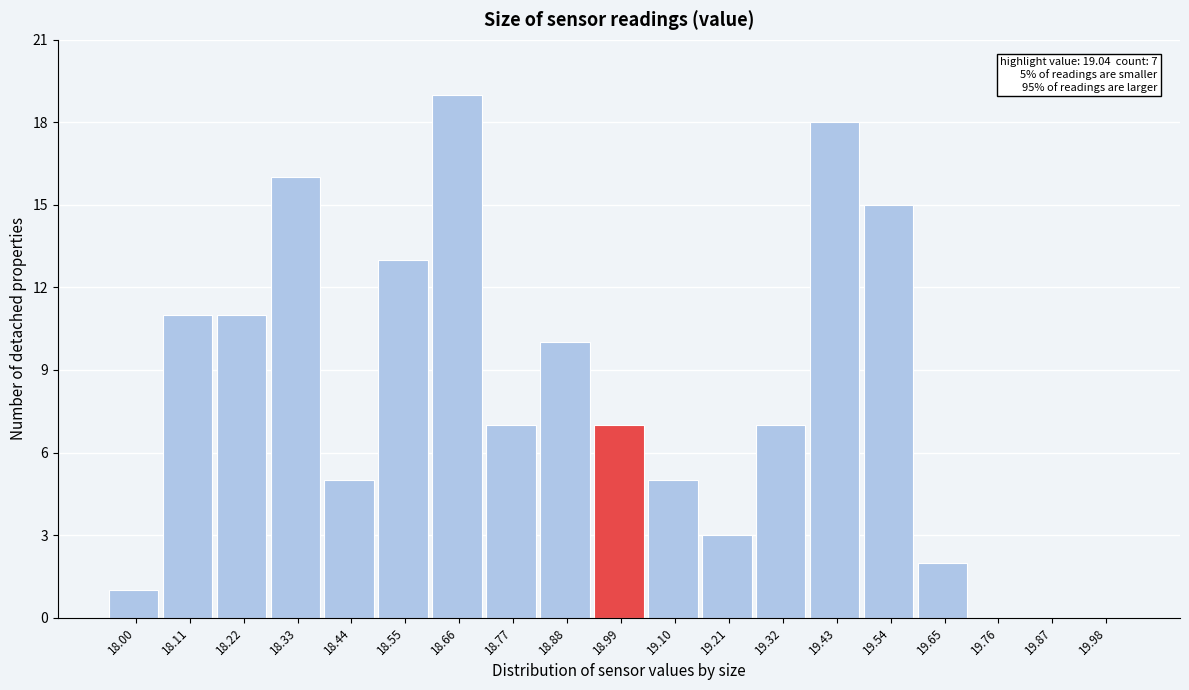

Reading left to right, transcribe all the data shown in this chart.

18.00=1	18.11=11	18.22=11	18.33=16	18.44=5	18.55=13	18.66=19	18.77=7	18.88=10	18.99=7	19.10=5	19.21=3	19.32=7	19.43=18	19.54=15	19.65=2	19.76=0	19.87=0	19.98=0